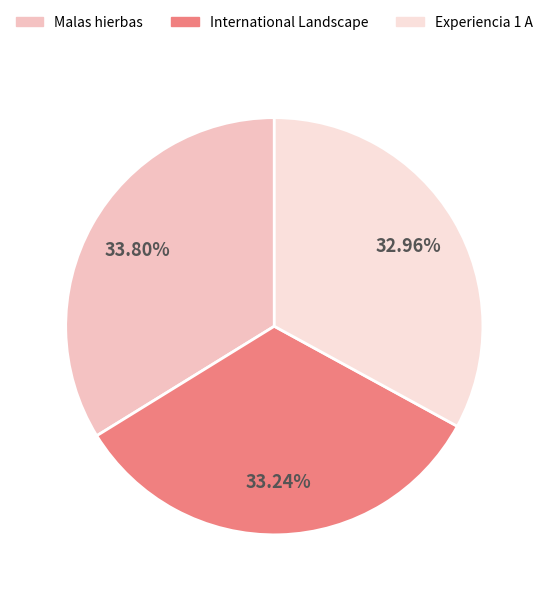

Approximately how many times larger is the value at International Landscape compared to Experiencia 1 A?

1.0